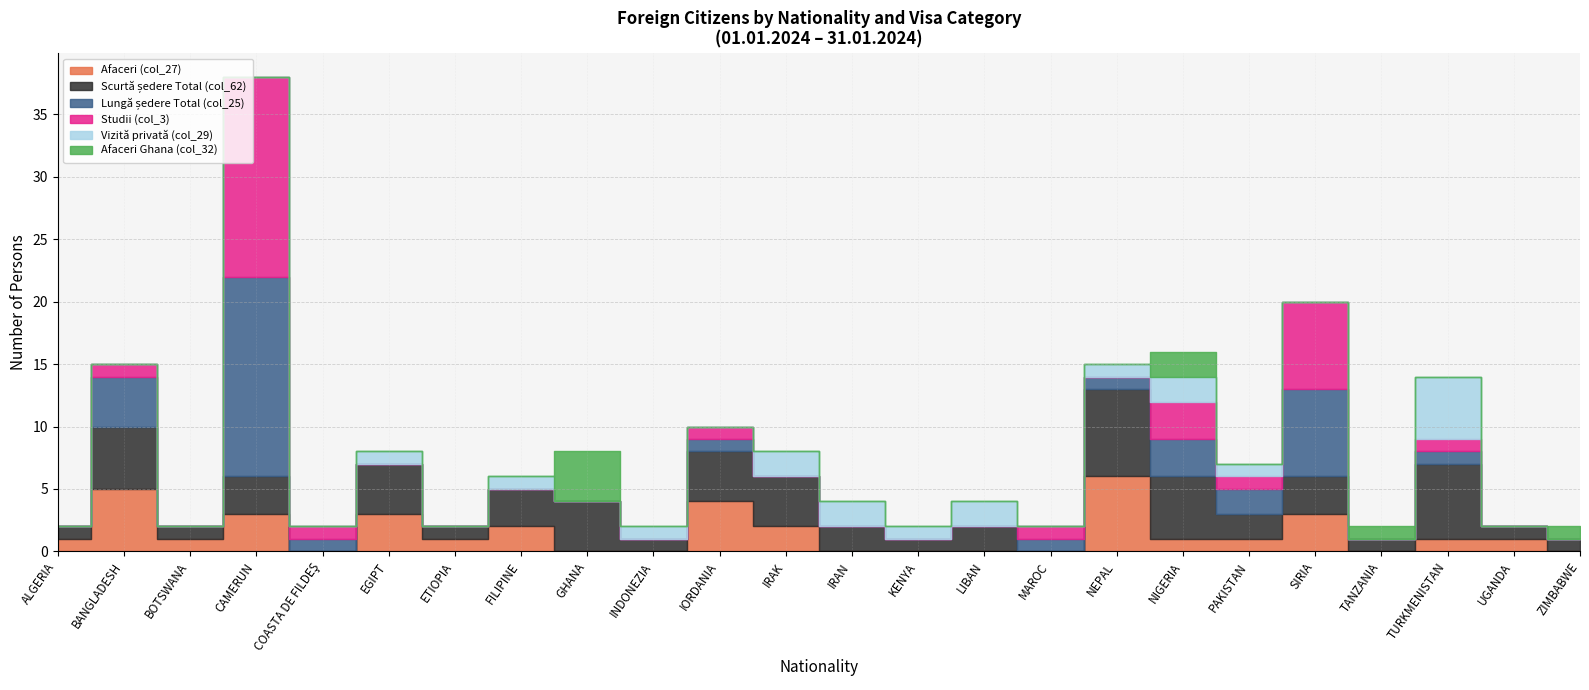

Where is the first local maximum for Vizită privată (col_29)?

EGIPT